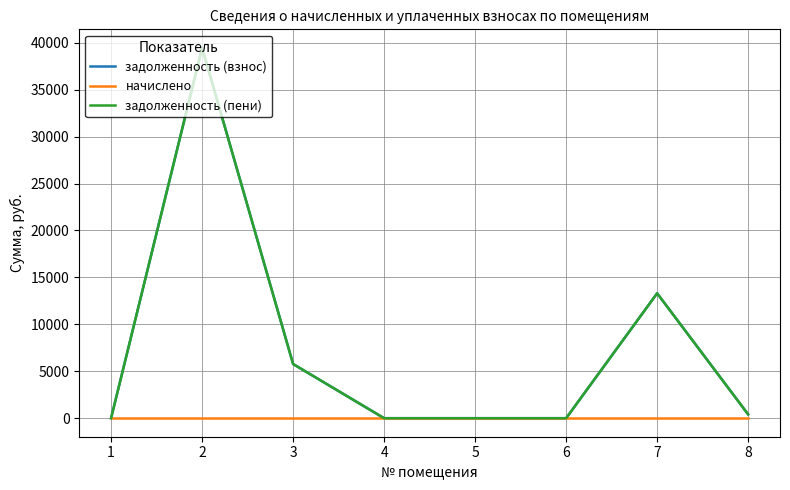

Which series changed the most between 2 and 4?

задолженность (взнос)